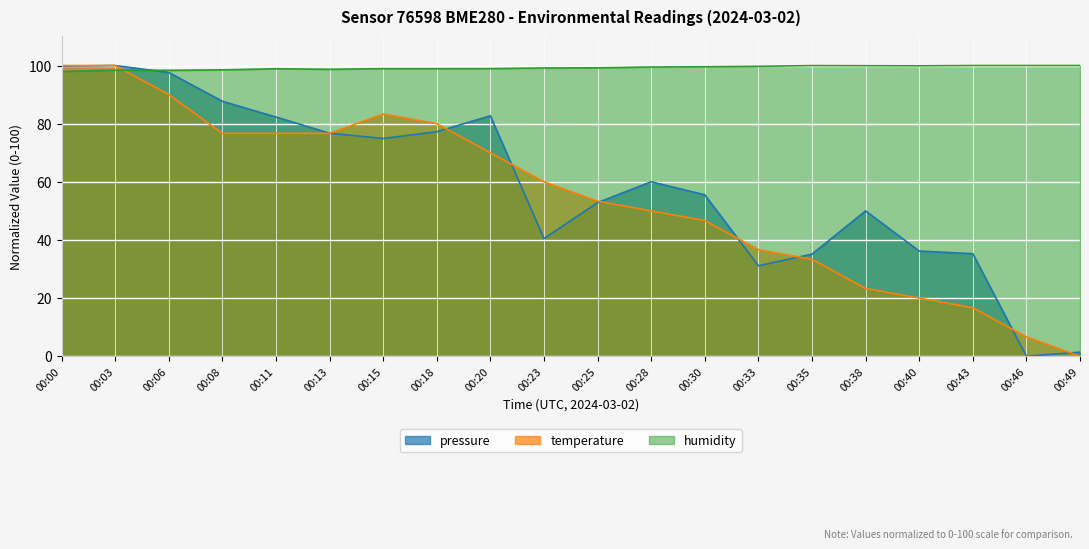

What is the value of the humidity point at the 18th from the left?

100.0